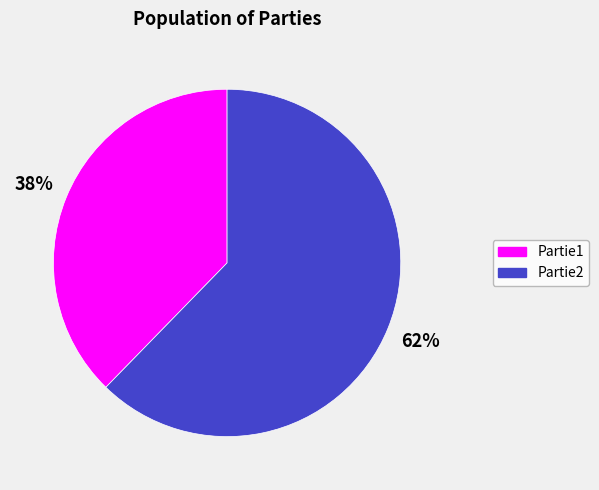

What percentage is the Partie2 slice, to the nearest percent?

62%